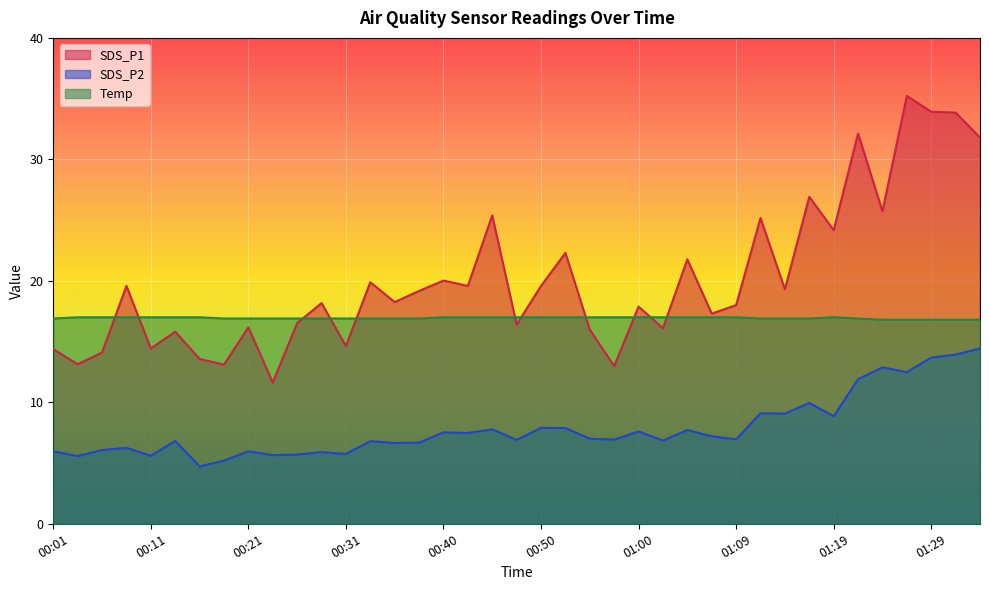

What is the average value of the Temp series?

16.9